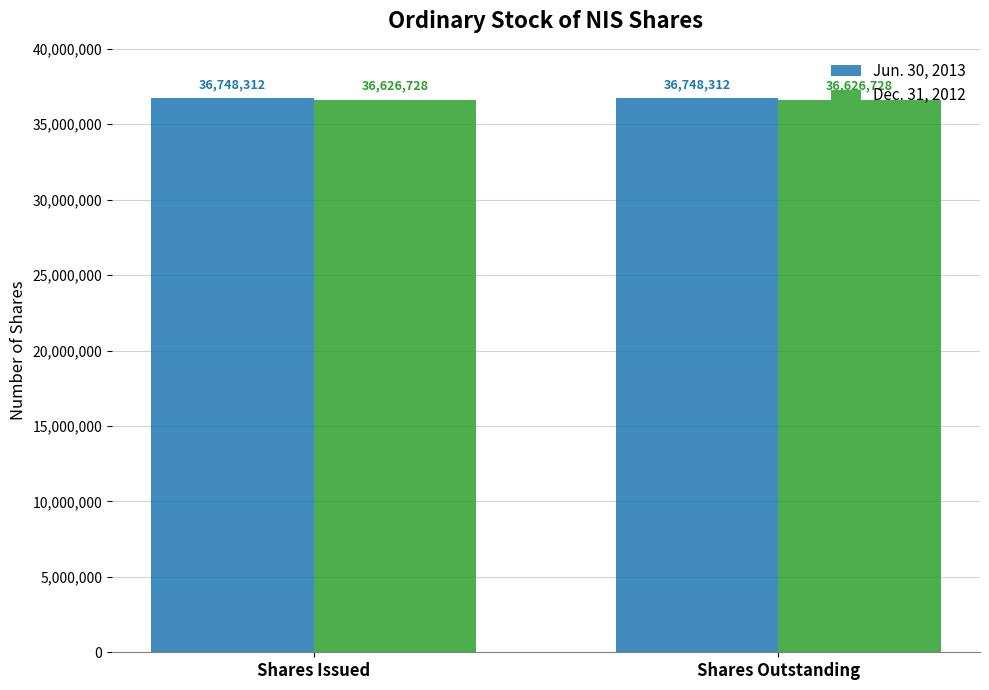

What is the minimum value for Jun. 30, 2013?

36748312